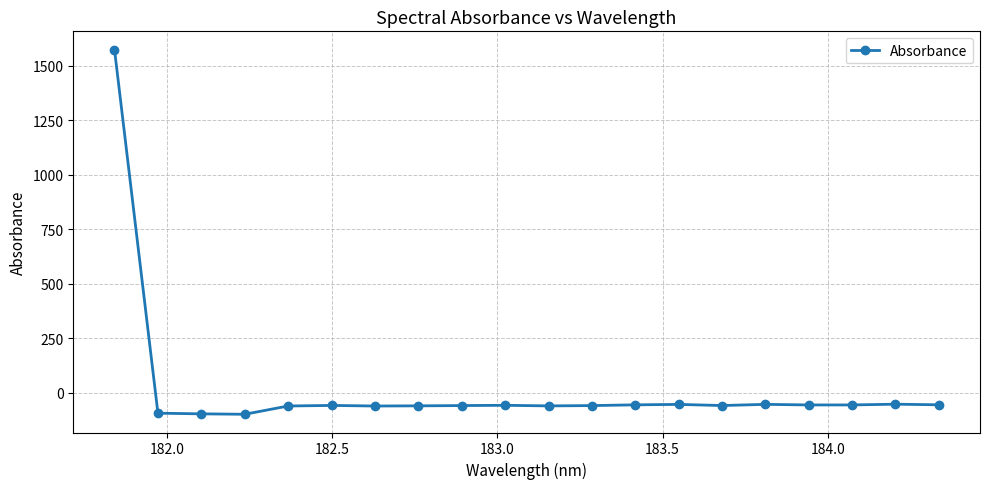

How many categories are shown in the chart?

20